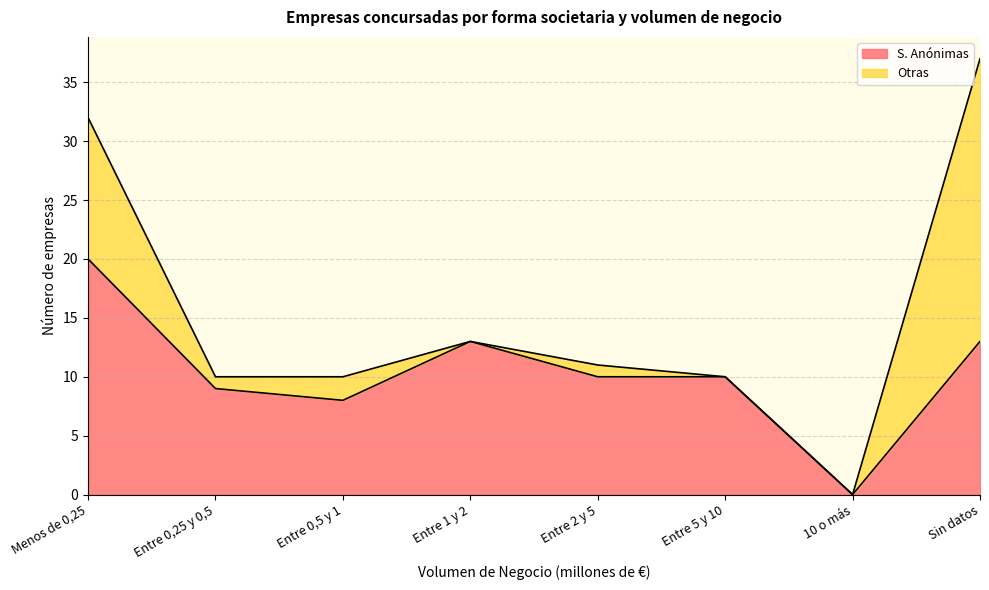

How many values exceed 10?

3